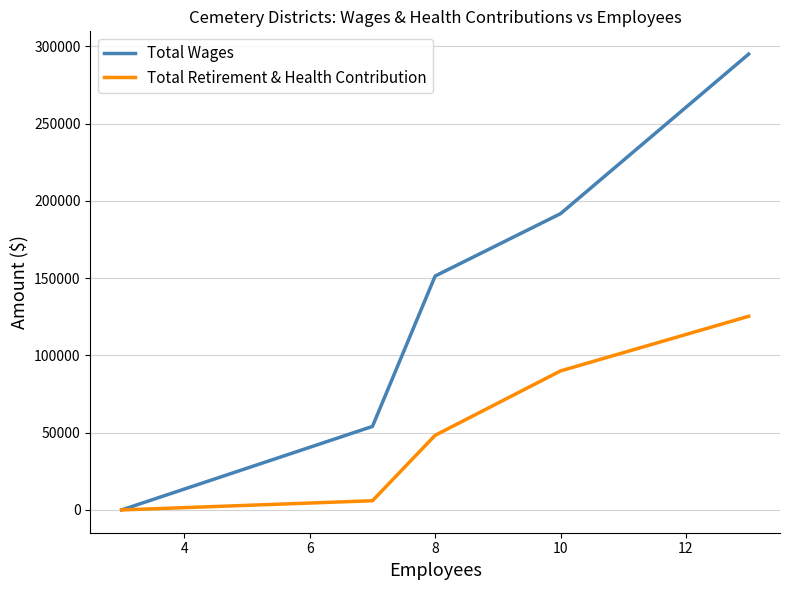

Which series has the largest range (max minus min)?

Total Wages